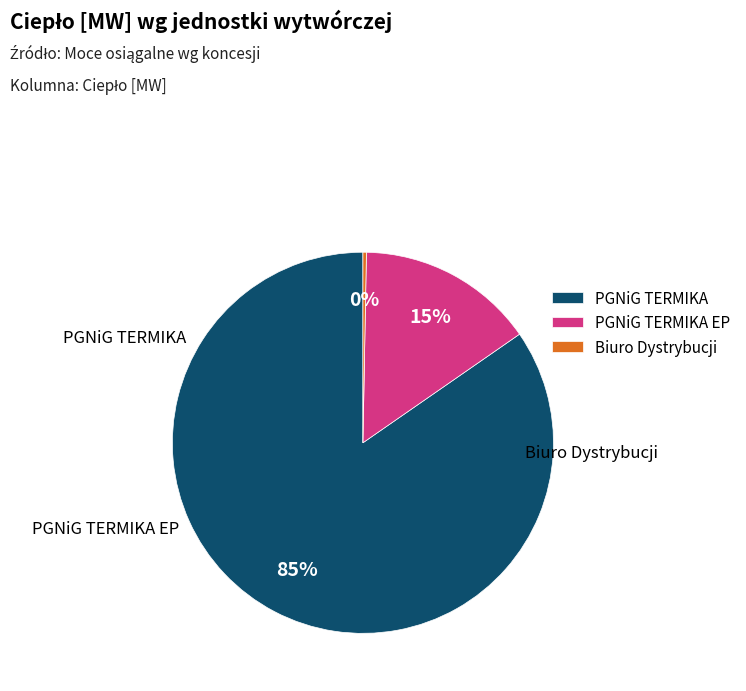

Which has a higher value, Biuro Dystrybucji or PGNiG TERMIKA EP?

PGNiG TERMIKA EP